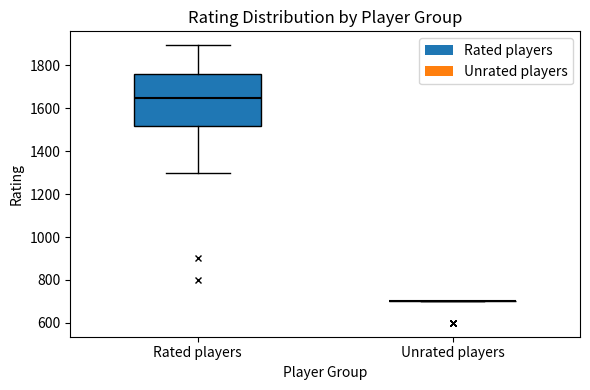

Where does the upper whisker of the box for Rated players end on the y-axis? The values are not printed on the chart, so give them approximately, as read against the axis.

1900